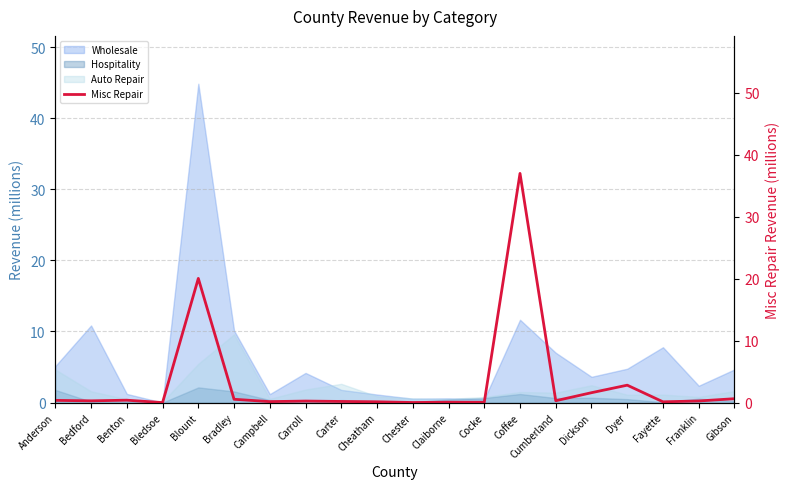

List the labels in order of value, largest first.

Coffee, Blount, Dyer, Dickson, Gibson, Bradley, Benton, Anderson, Cumberland, Bedford, Franklin, Carroll, Carter, Campbell, Cheatham, Fayette, Claiborne, Cocke, Chester, Bledsoe